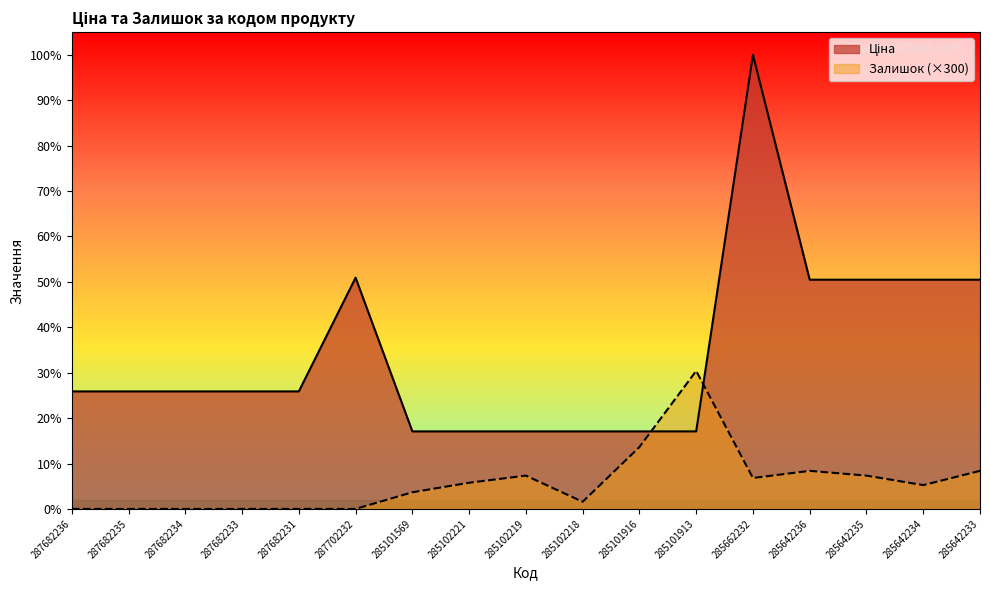

Reading left to right, list all the values displayed in this chart.

Ціна: 14817.6	14817.6	14817.6	14817.6	14817.6	29152.3	9775.5	9775.5	9775.5	9775.5	9775.5	9775.5	57258.0	28901.7	28901.7	28901.7	28901.7
Залишок: 0.0	0.0	0.0	0.0	0.0	0.0	2100.0	3300.0	4200.0	900.0	7800.0	17400.0	3900.0	4800.0	4200.0	3000.0	4800.0